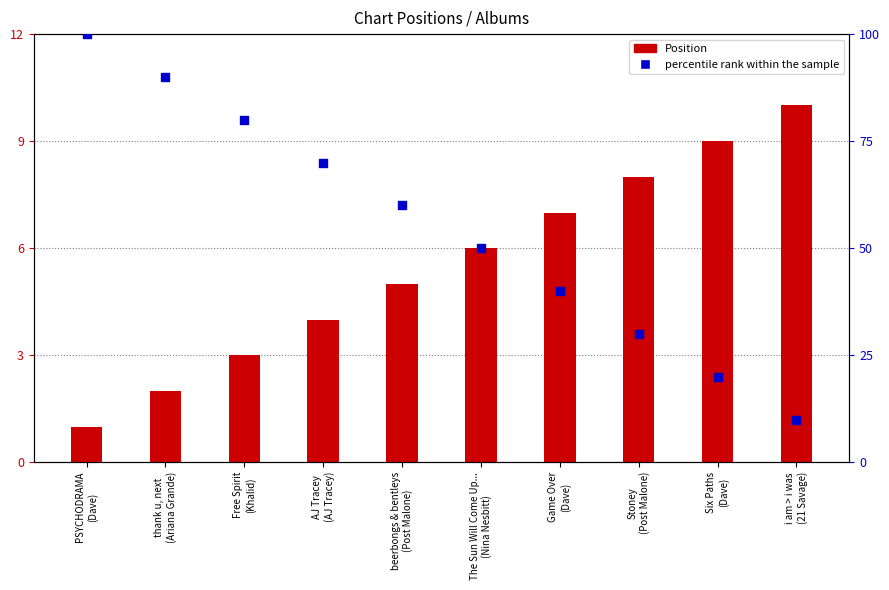

Which series has the widest spread of Y values?

percentile rank within the sample